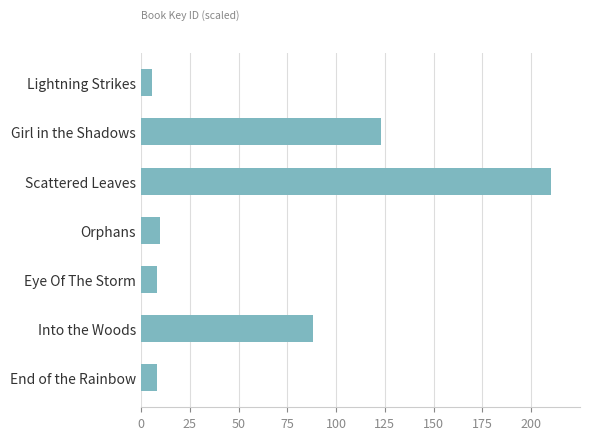

Reading top to bottom, transcribe all the data shown in this chart.

Lightning Strikes=5.8	Girl in the Shadows=123.1	Scattered Leaves=210.0	Orphans=9.7	Eye Of The Storm=8.4	Into the Woods=88.2	End of the Rainbow=8.4